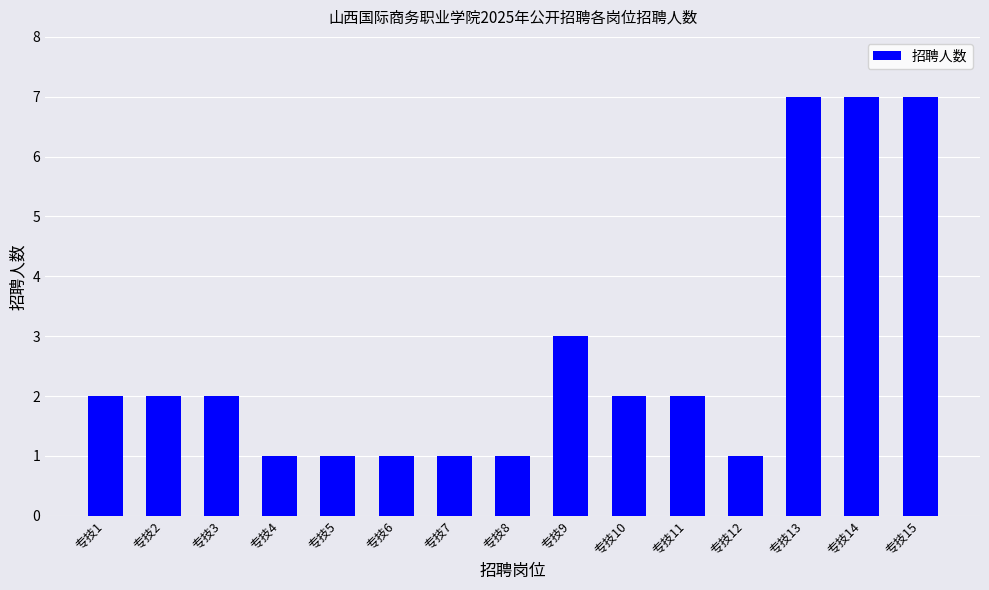

Reading right to left, list all the values displayed in this chart.

7	7	7	1	2	2	3	1	1	1	1	1	2	2	2